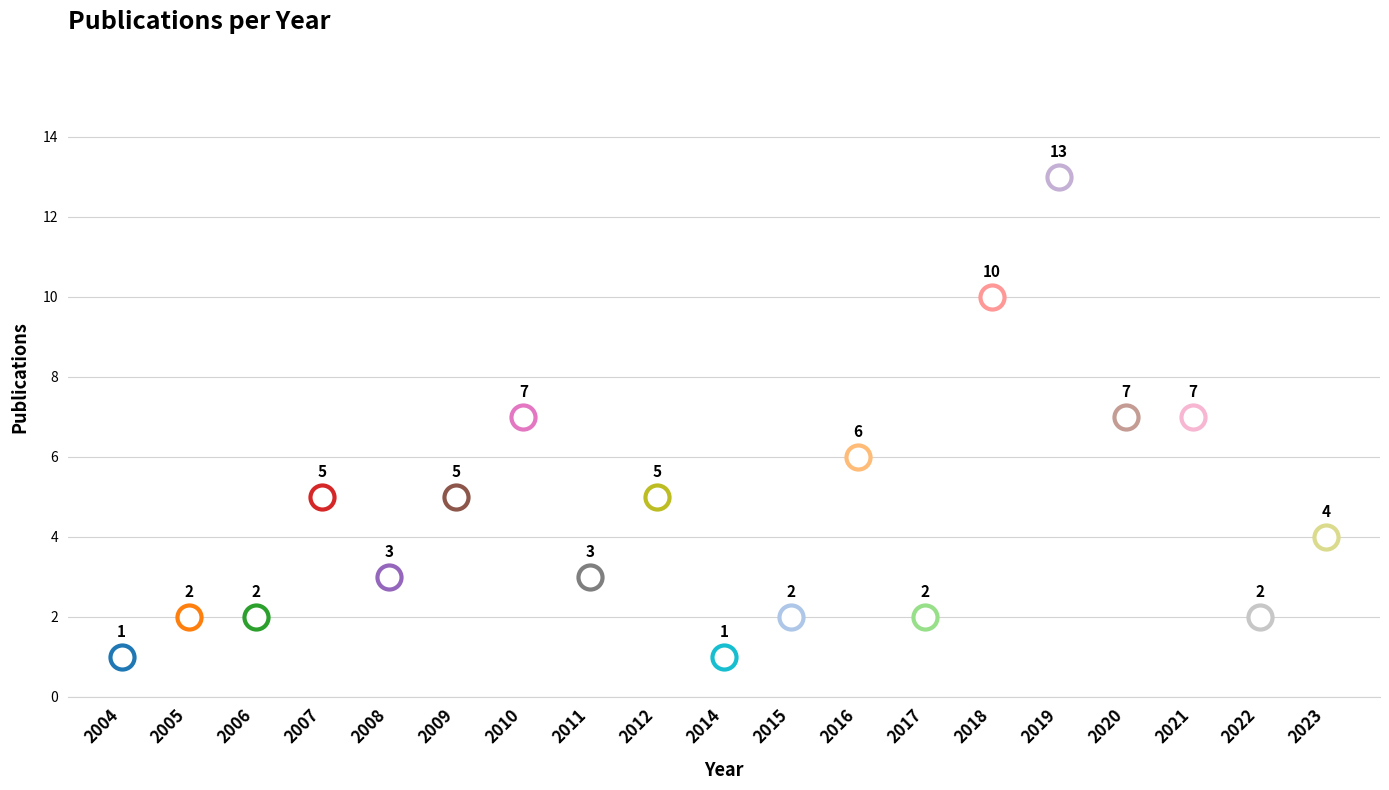

Between 2007 and 2019, which is larger?

2019